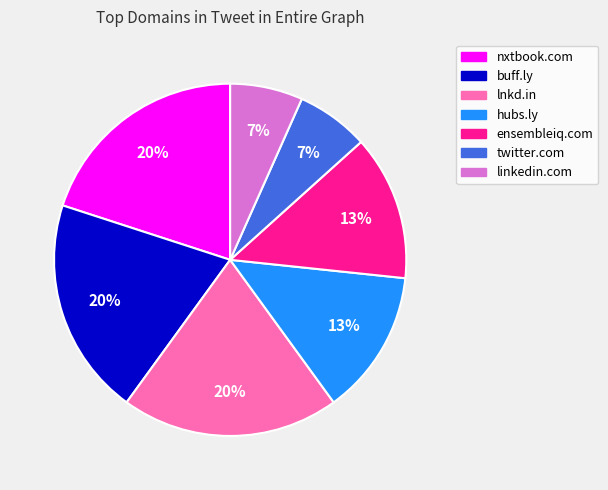

The linkedin.com slice represents 7% of the pie. True or false?

True